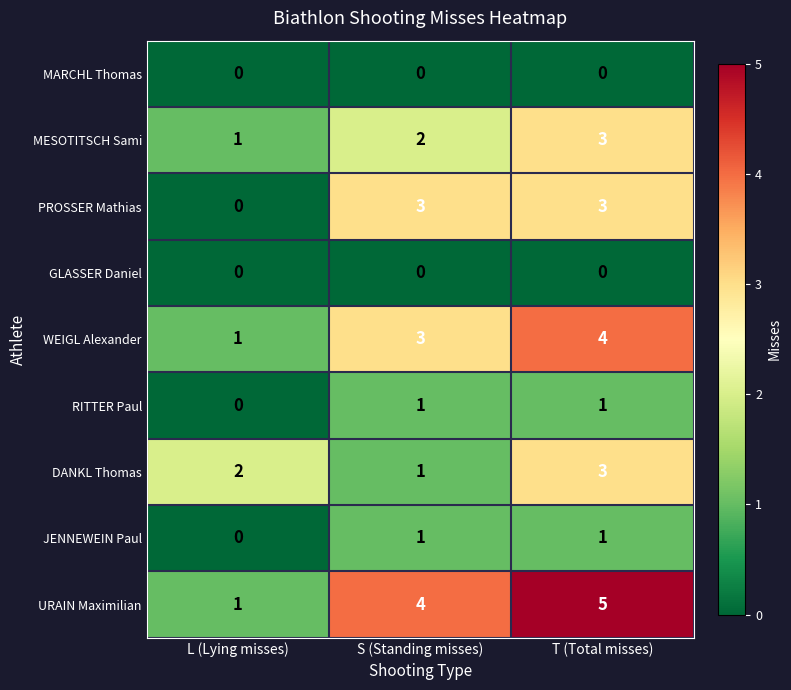

What is the difference between the highest and lowest values at L (Lying misses)?

2